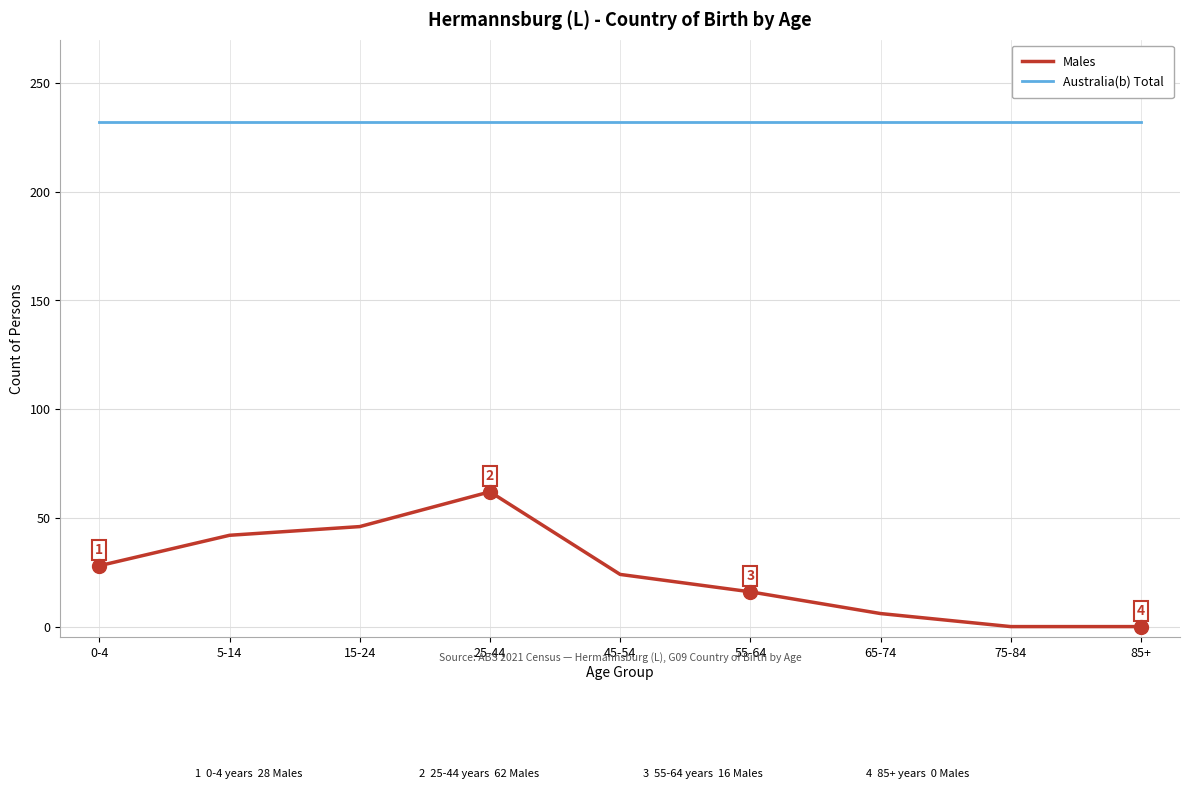

Reading right to left, transcribe all the data shown in this chart.

Males: 0	0	6	16	24	62	46	42	28
Australia(b) Total: 232	232	232	232	232	232	232	232	232